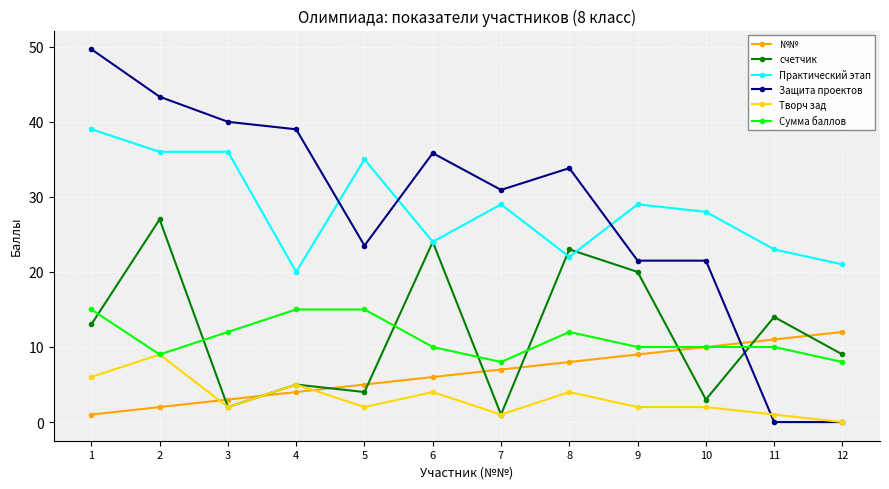

The value of №№ at 7 is 9.3. True or false?

False